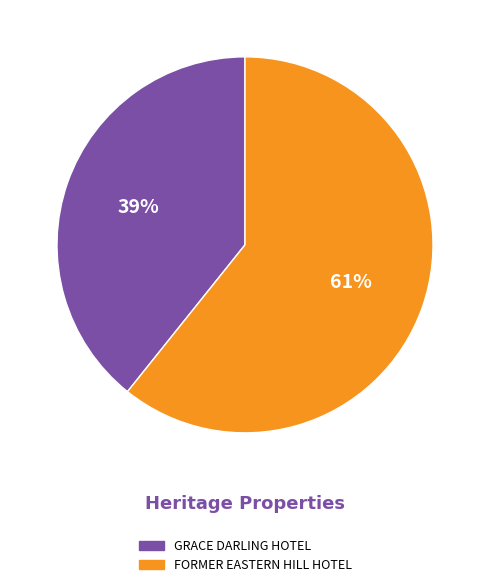

How many segments does this pie chart have?

2